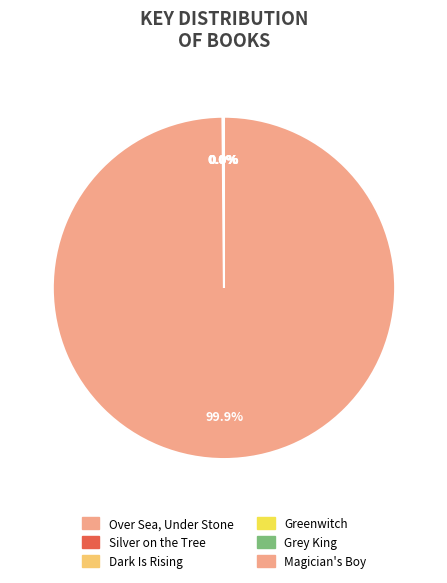

Between Greenwitch and Grey King, which is larger?

Greenwitch